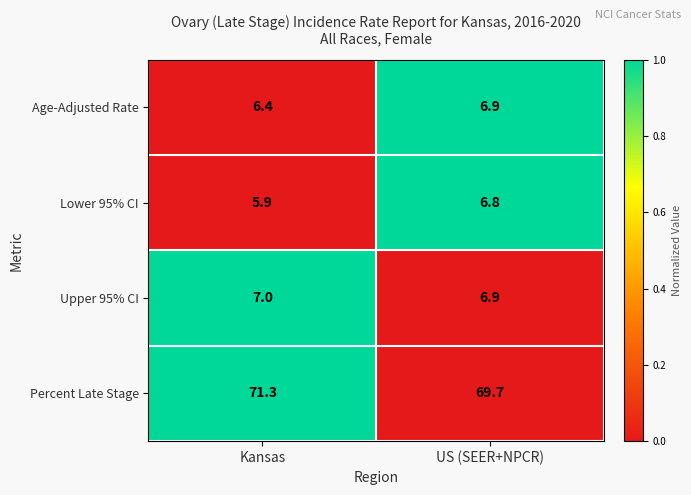

Reading left to right, list all the values displayed in this chart.

Age-Adjusted Rate: 6.4	6.9
Lower 95% CI: 5.9	6.8
Upper 95% CI: 7.0	6.9
Percent Late Stage: 71.3	69.7